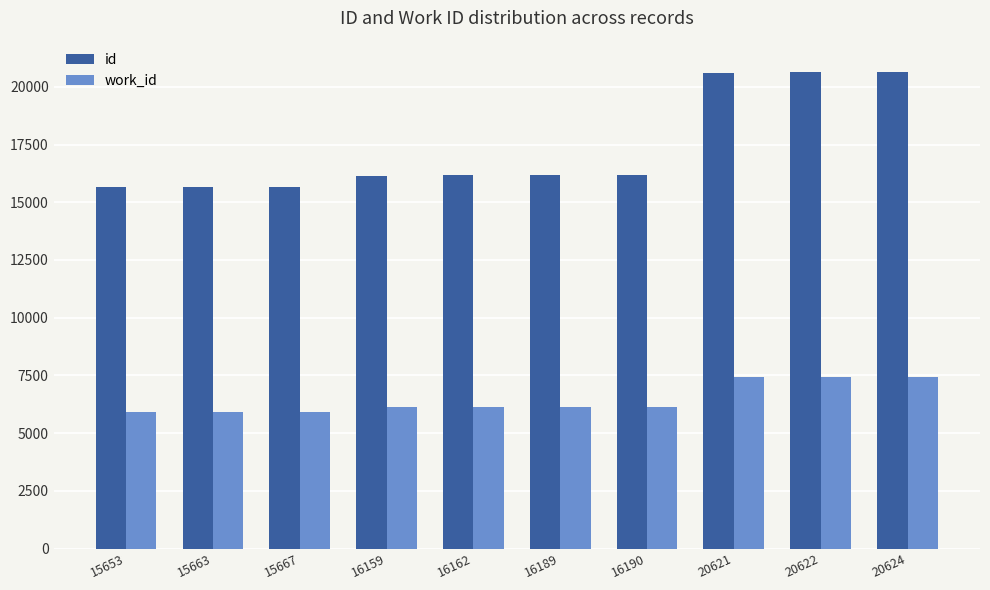

How many distinct data groups are displayed?

2